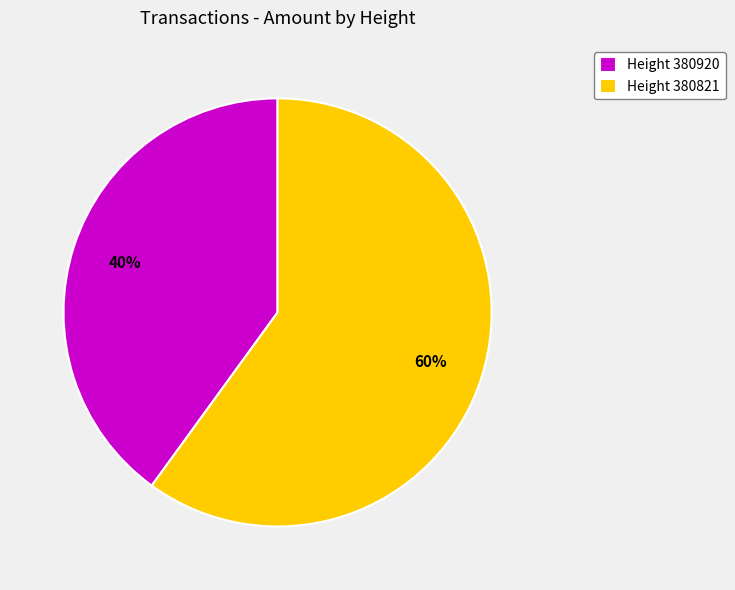

How many segments does this pie chart have?

2